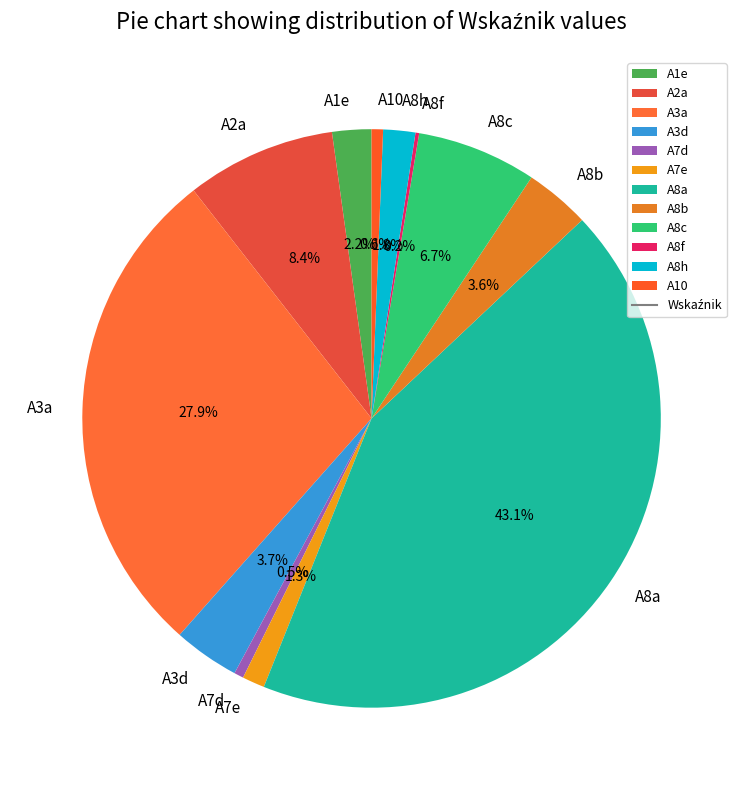

Which has a higher value, A8h or A8a?

A8a